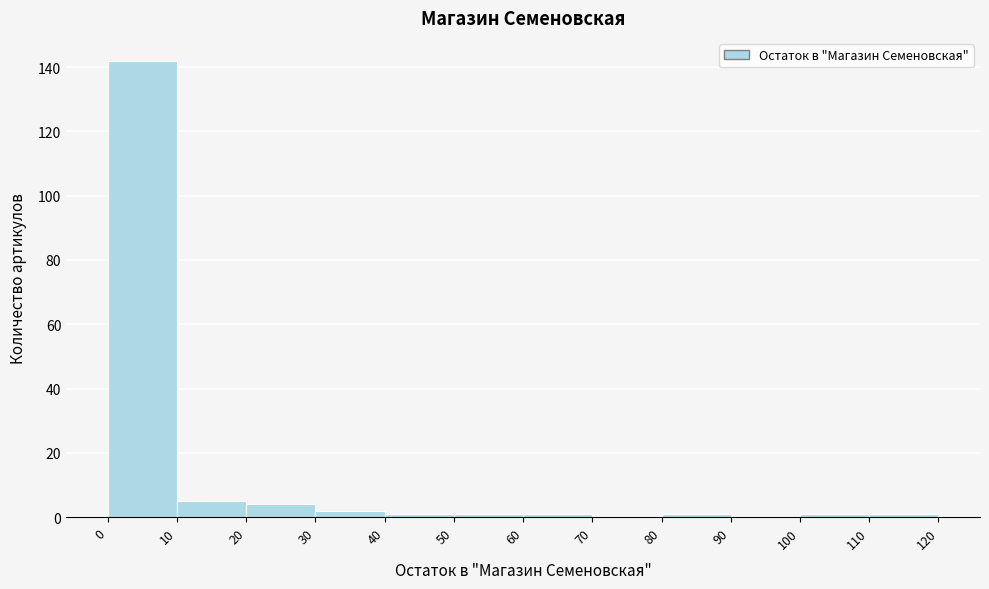

Over which range of the x-axis is the bar tallest?

0 to 10